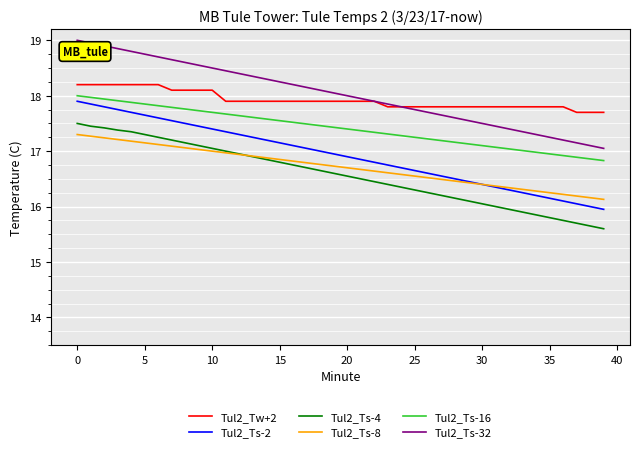

What is the highest value of the Tul2_Ts-16 series?

18.0